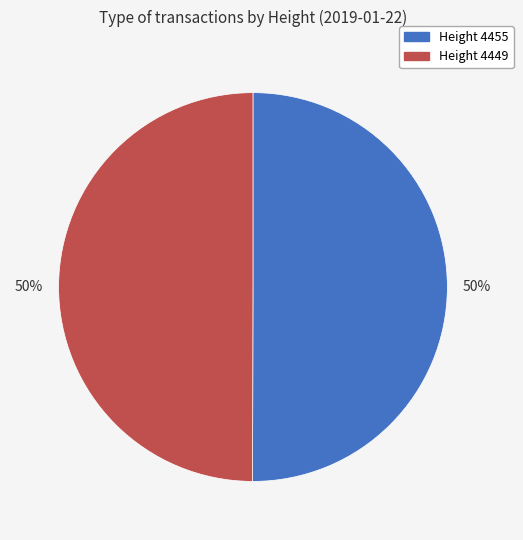

Which slice is the largest?

4455